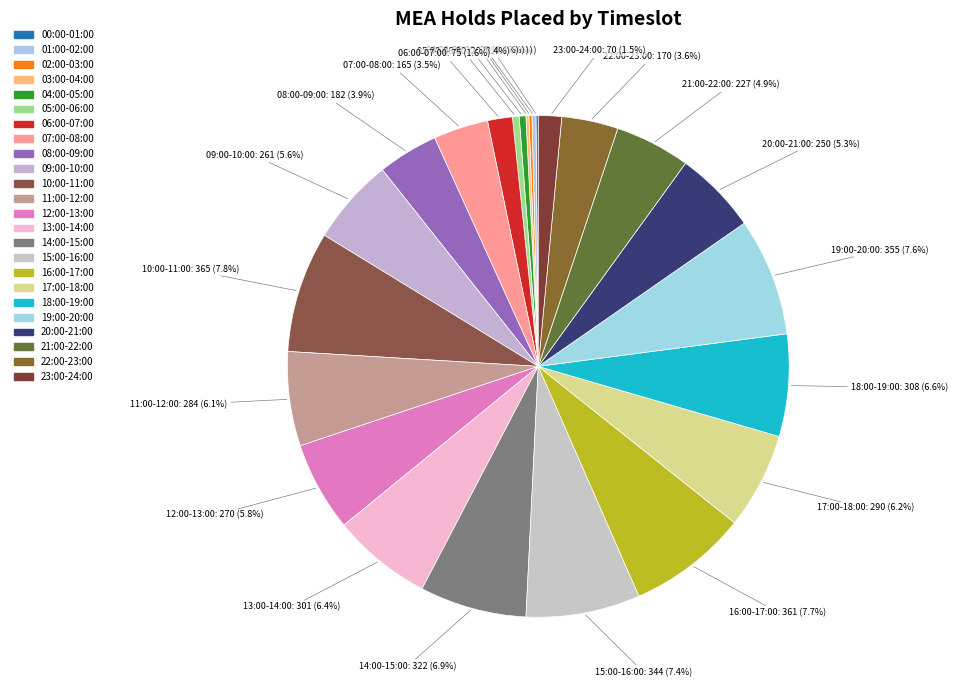

What is the largest slice in the pie chart?

10:00-11:00